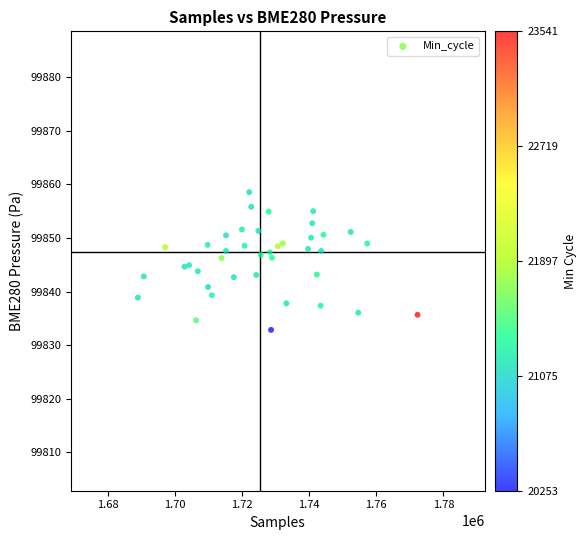

What is the range of Y values (max minus min)?

25.7